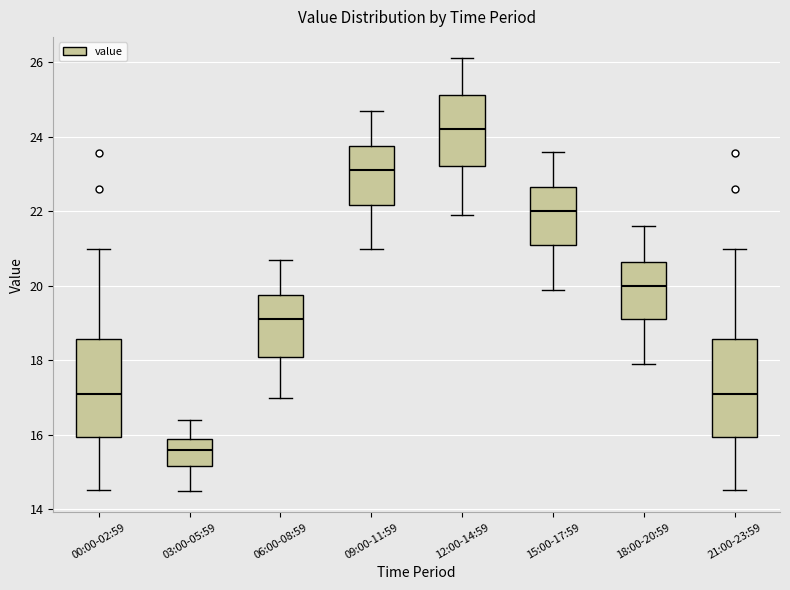

Reading left to right, transcribe this box plot: for each box, give where its median line is, the range the box spans, and where its two whiskers end, as read against the y-axis. The values are not printed on the chart, so give them approximately, as read against the axis.

00:00-02:59: median 17.2, box 16.0 to 18.6, whiskers 14.6 to 21.0
03:00-05:59: median 15.6, box 15.2 to 16.0, whiskers 14.6 to 16.4
06:00-08:59: median 19.2, box 18.2 to 19.8, whiskers 17.0 to 20.8
09:00-11:59: median 23.2, box 22.2 to 23.8, whiskers 21.0 to 24.8
12:00-14:59: median 24.2, box 23.2 to 25.2, whiskers 22.0 to 26.2
15:00-17:59: median 22.0, box 21.2 to 22.6, whiskers 20.0 to 23.6
18:00-20:59: median 20.0, box 19.2 to 20.6, whiskers 18.0 to 21.6
21:00-23:59: median 17.2, box 16.0 to 18.6, whiskers 14.6 to 21.0